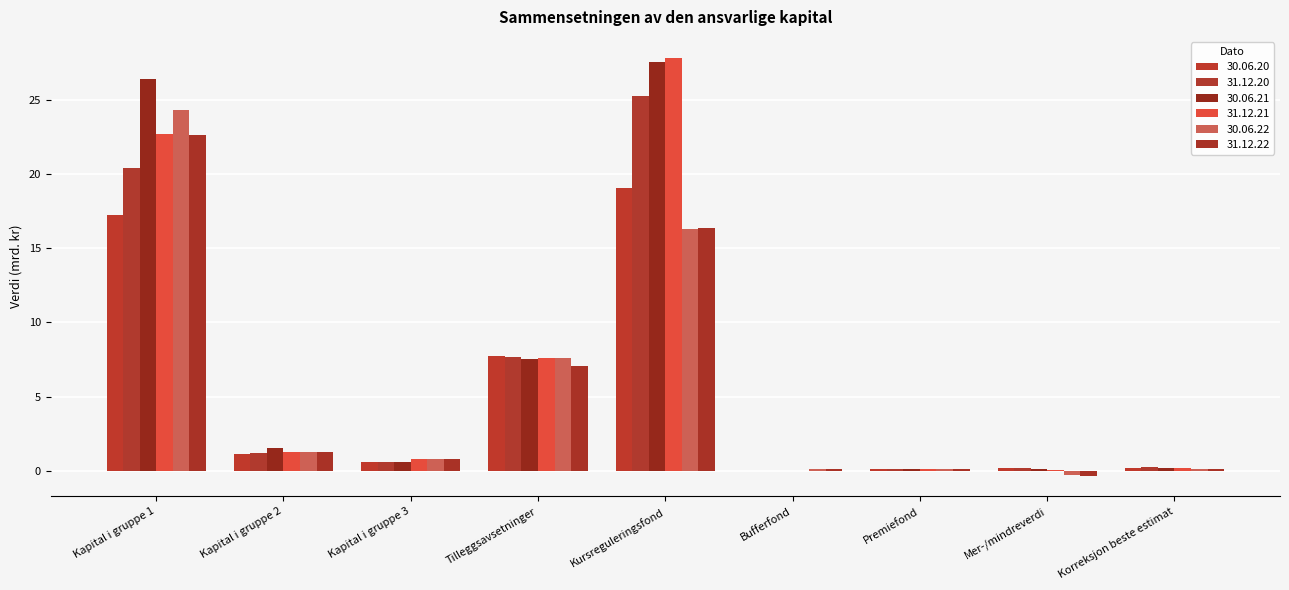

Count the number of data series in this chart.

6